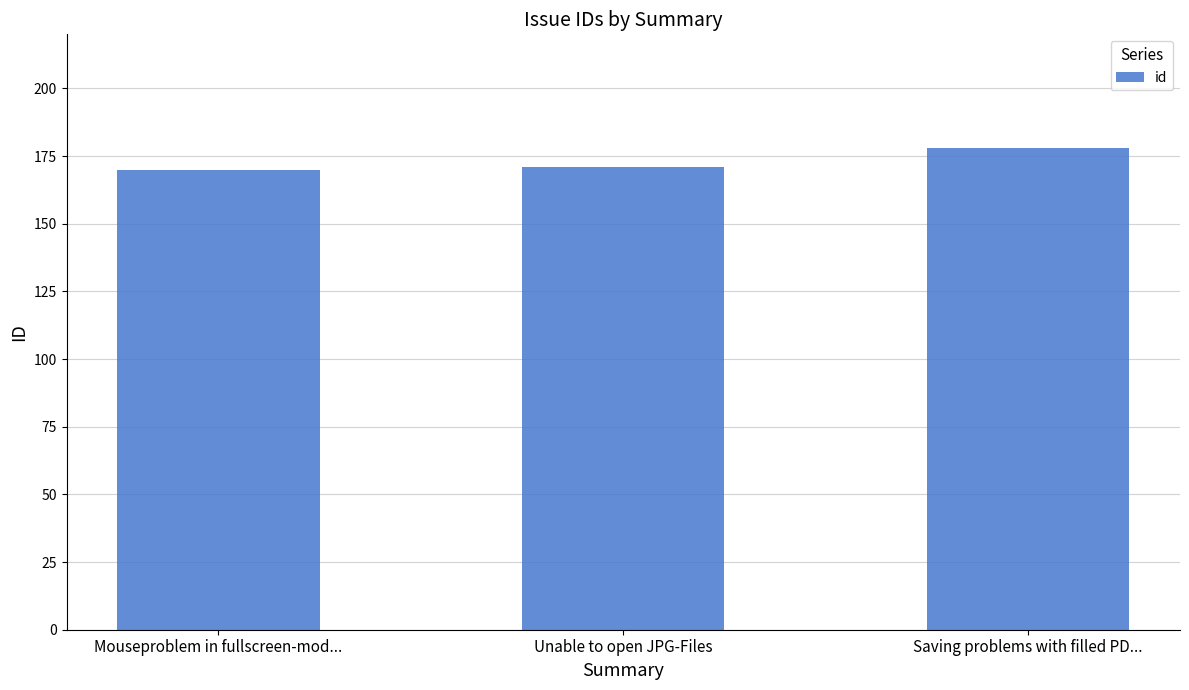

The value at Mouseproblem in fullscreen-mod... is 37. True or false?

False